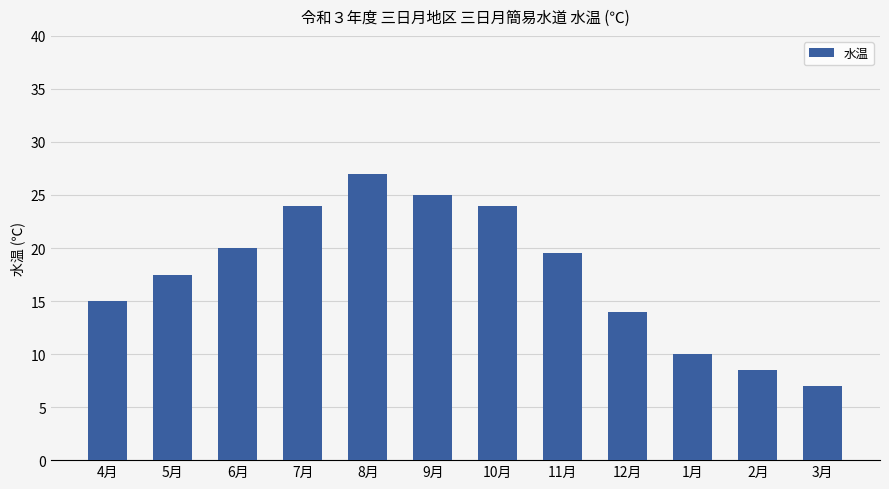

Which has a higher value, 6月 or 10月?

10月